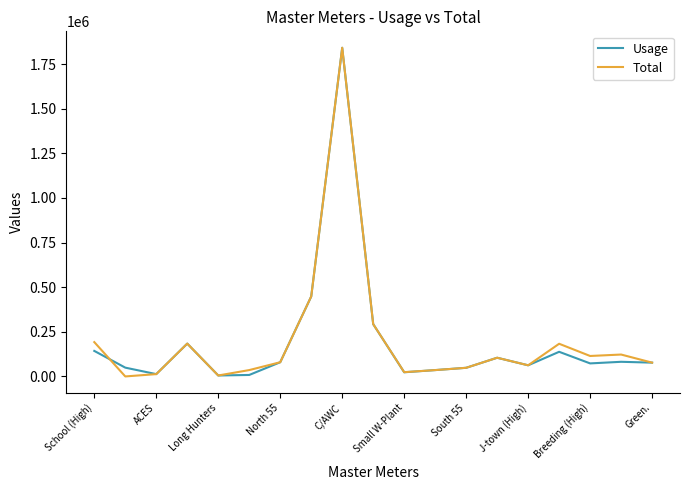

What is the maximum value for Usage?

1841000